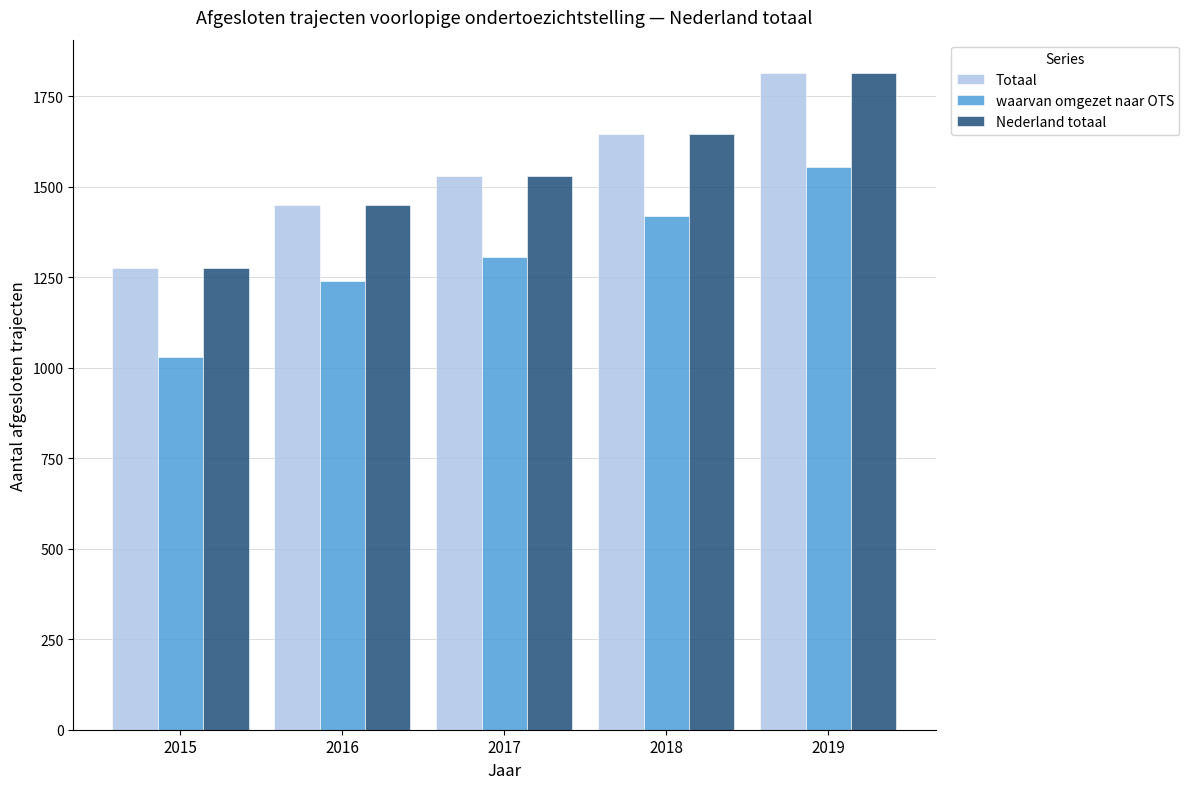

Are the bars grouped side by side (vs. stacked)?

Yes